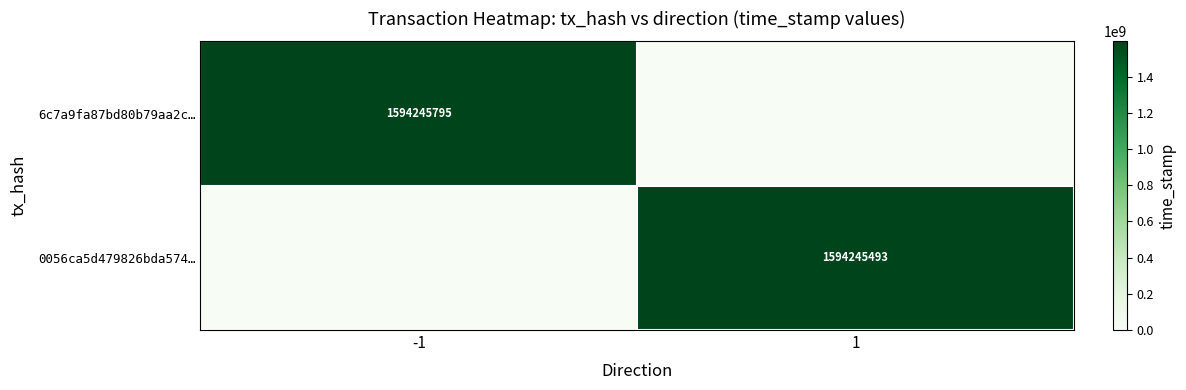

True or false: 0056ca5d479826bda574… has a value of 1102186458 at 1.

False